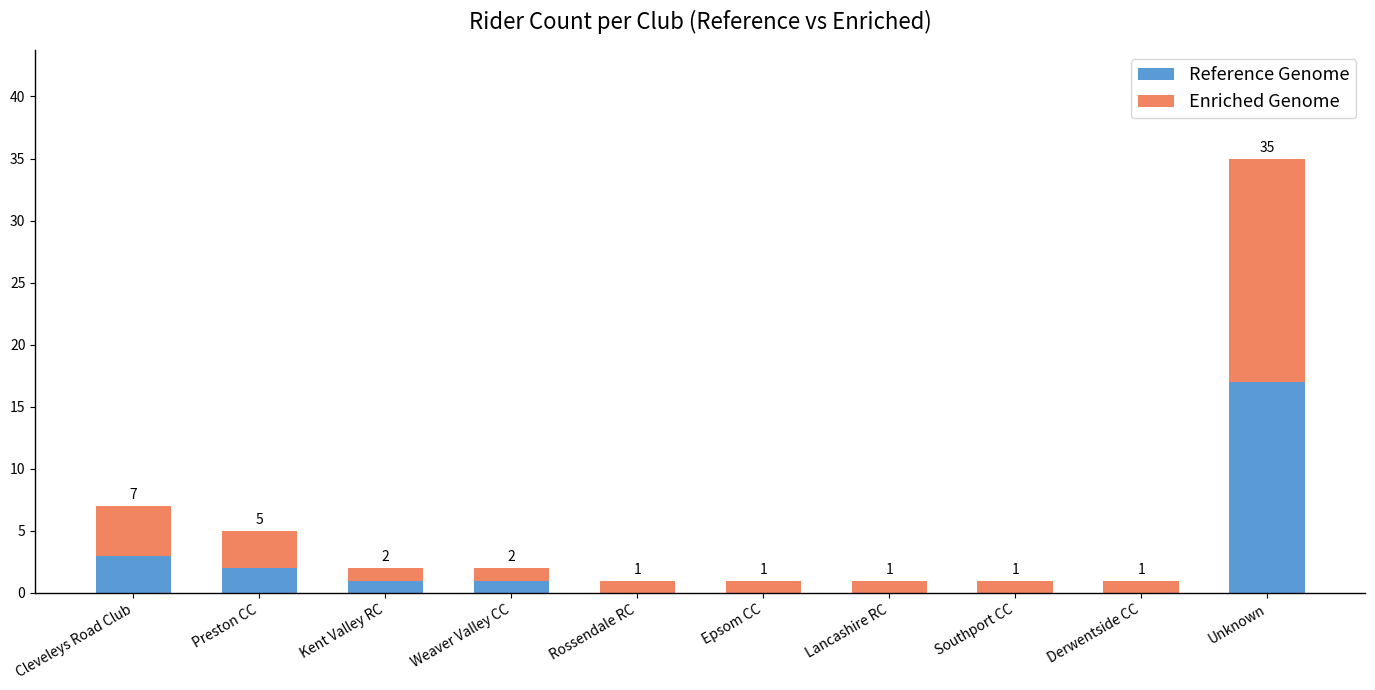

At which category is the sum across all series the highest?

Unknown